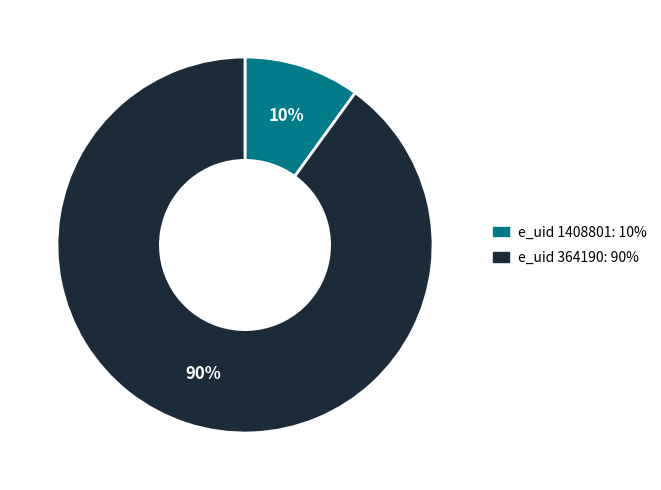

Is there a majority slice in this chart?

Yes